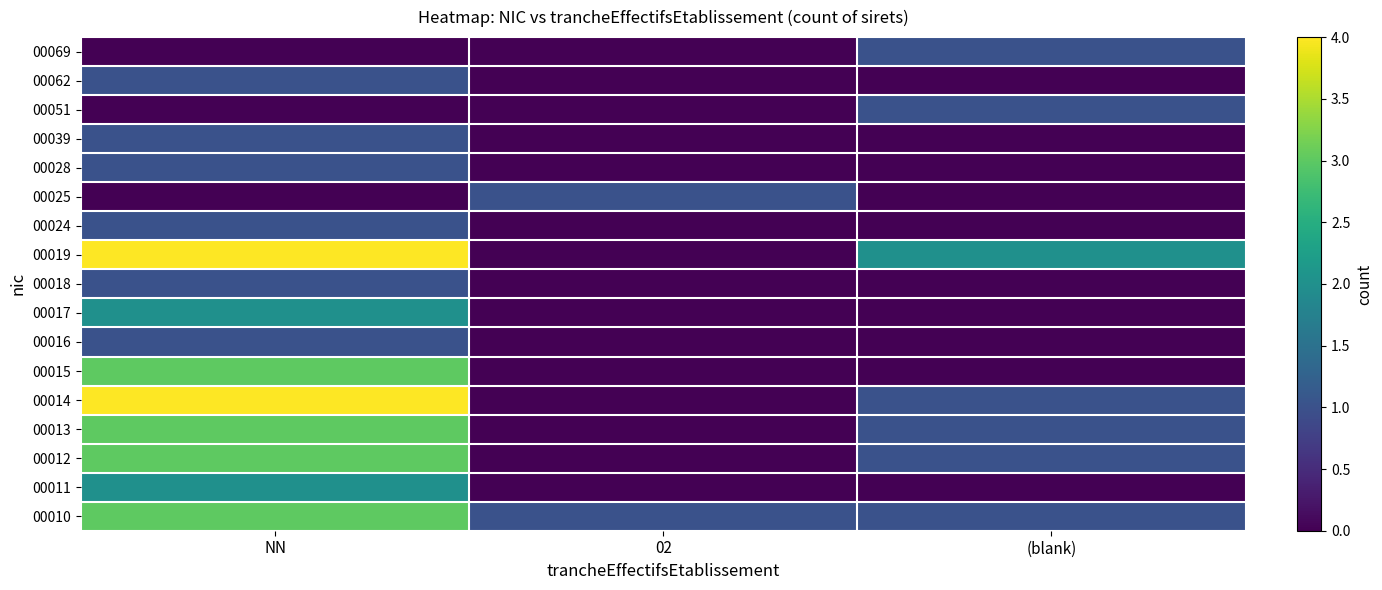

What is the total value across all series at 02?

2